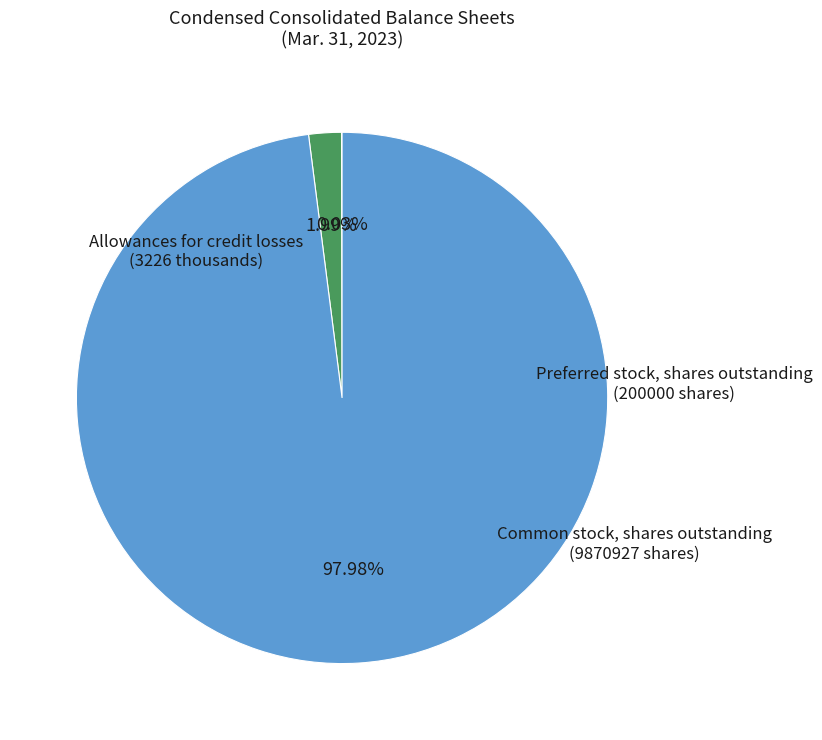

Is there any slice that represents more than half of the pie?

Yes